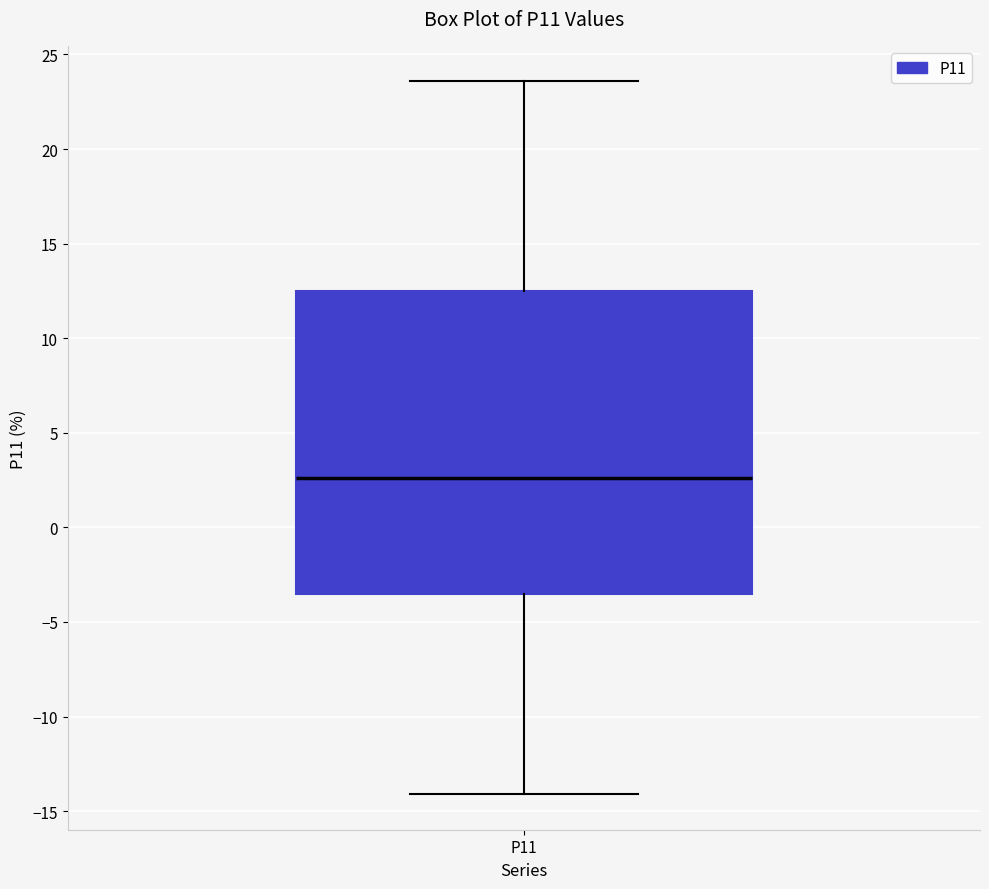

Where does the median line of the box for P11 sit on the y-axis? The values are not printed on the chart, so give them approximately, as read against the axis.

2.5